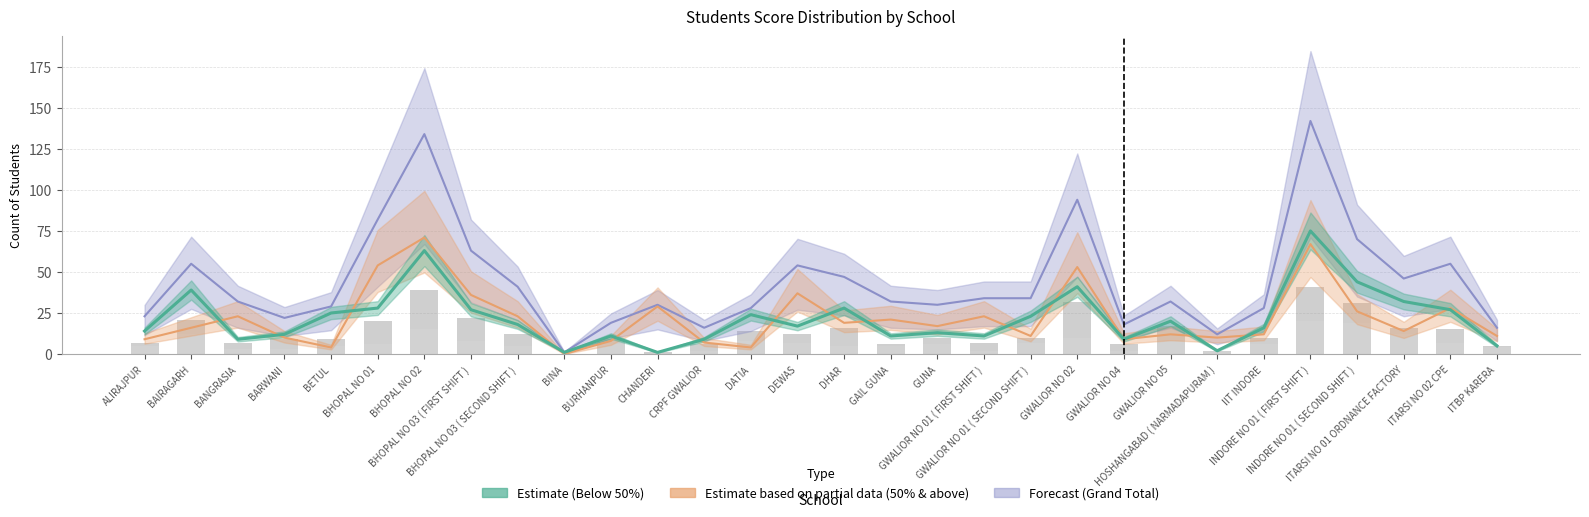

How many groups of bars are there?

30